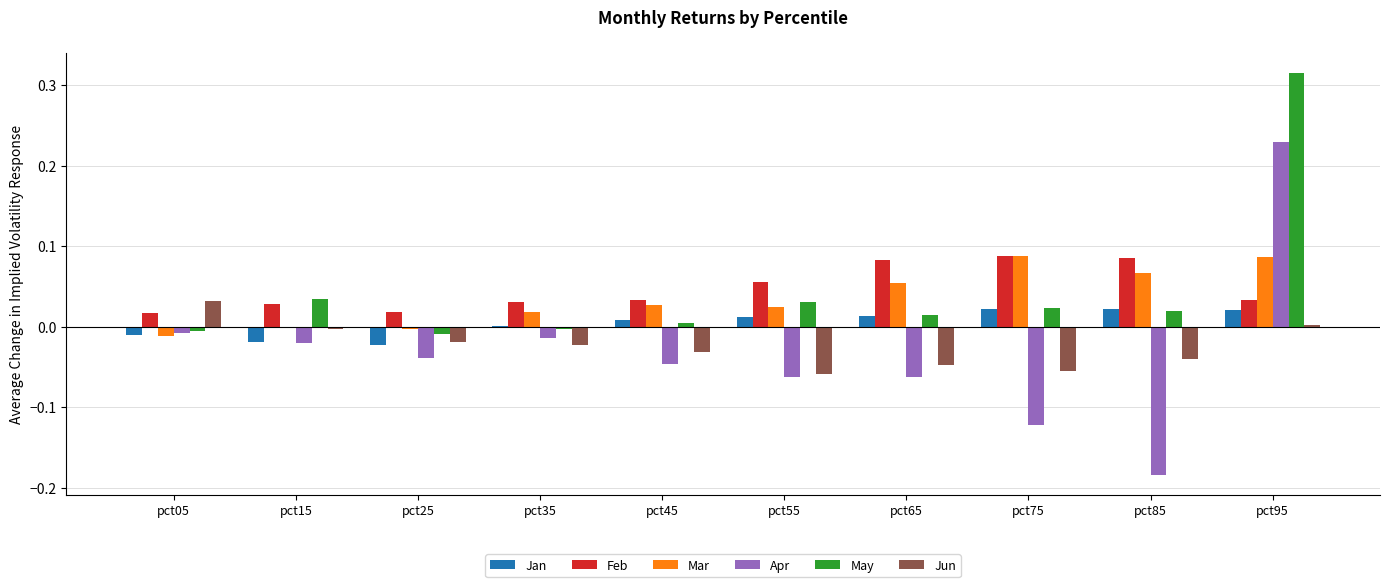

Is it true that Apr equals -0.0 at pct55?

False